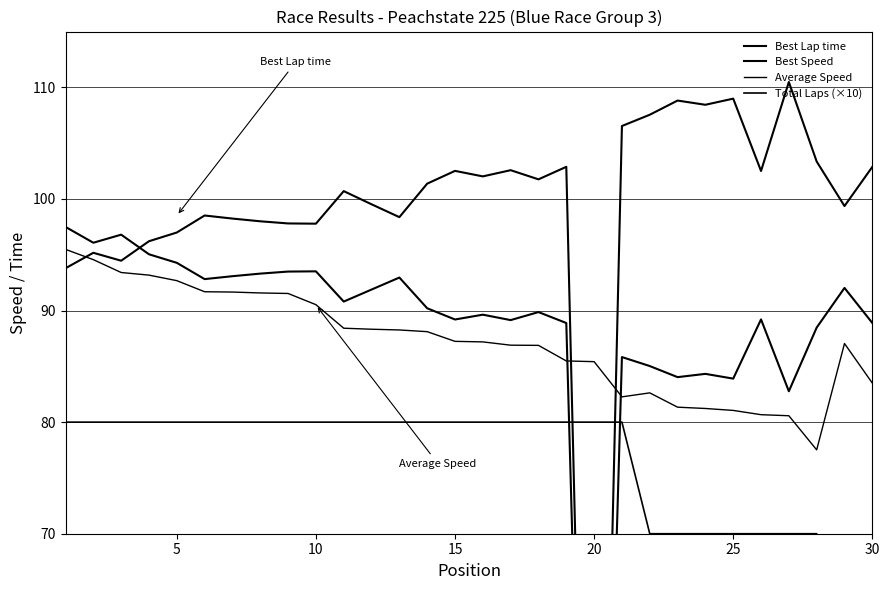

What are all the series names shown in the legend?

Best Lap time, Best Speed, Average Speed, Total Laps (×10)